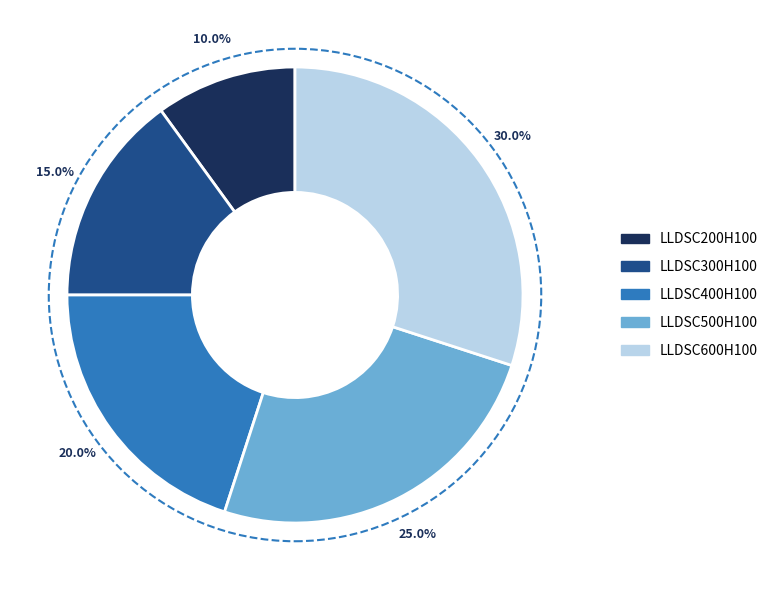

What is the largest slice in the pie chart?

LLDSC600H100